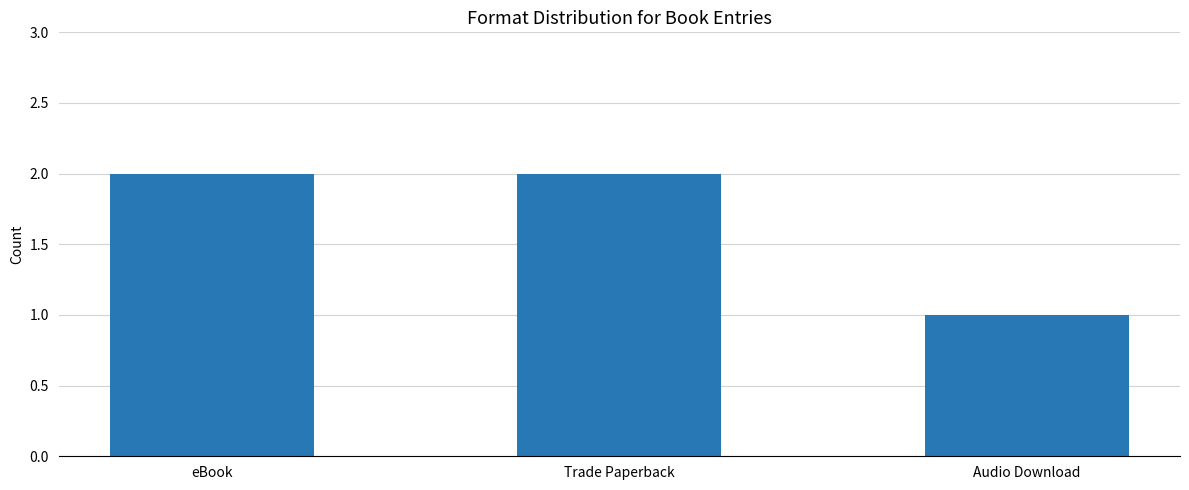

What is the greatest value displayed?

2